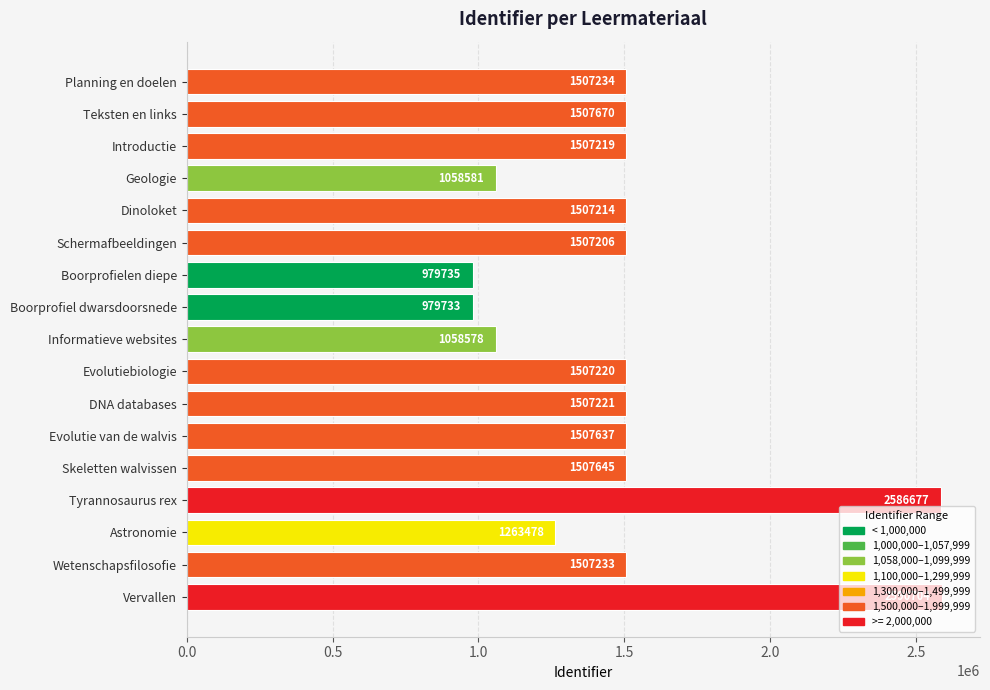

How many distinct data groups are displayed?

1